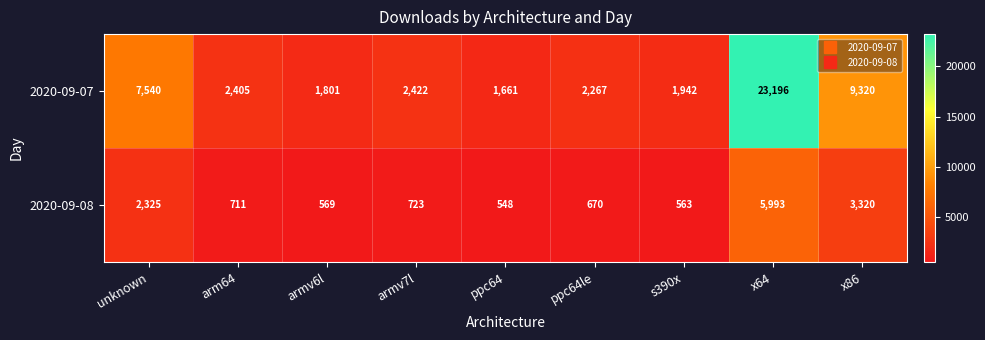

What is the sum of all 2020-09-08 values?

15422